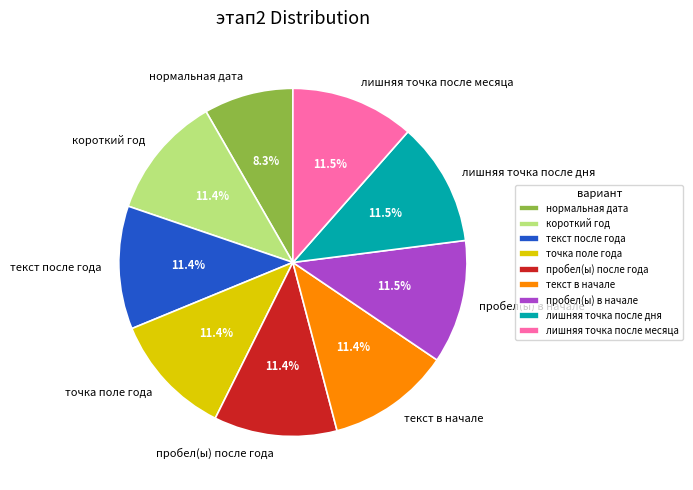

Is лишняя точка после месяца the majority of the pie?

No